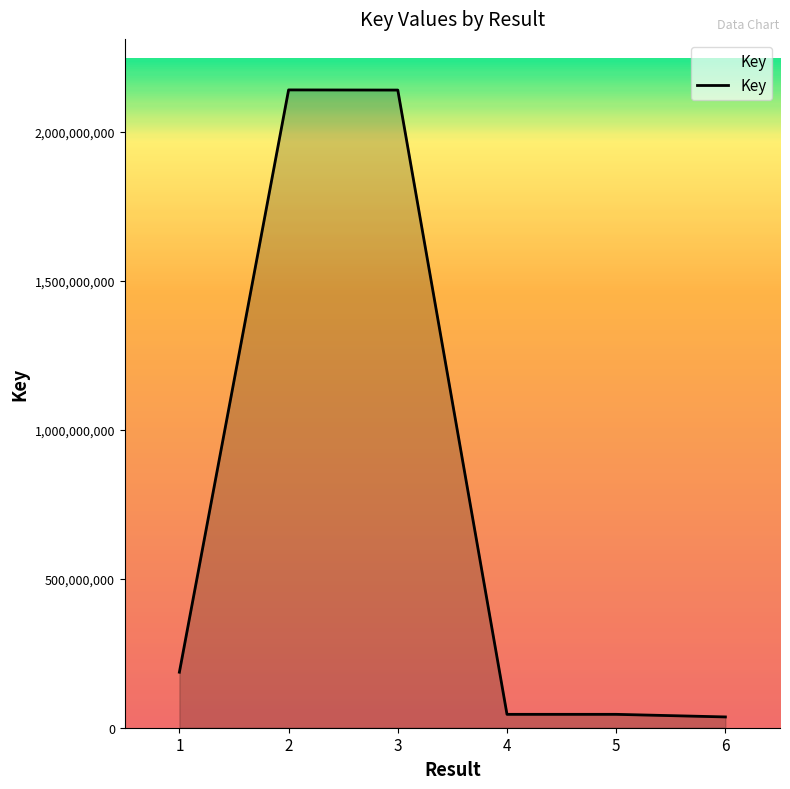

The chart shows a value of 44918853 at 5. True or false?

True